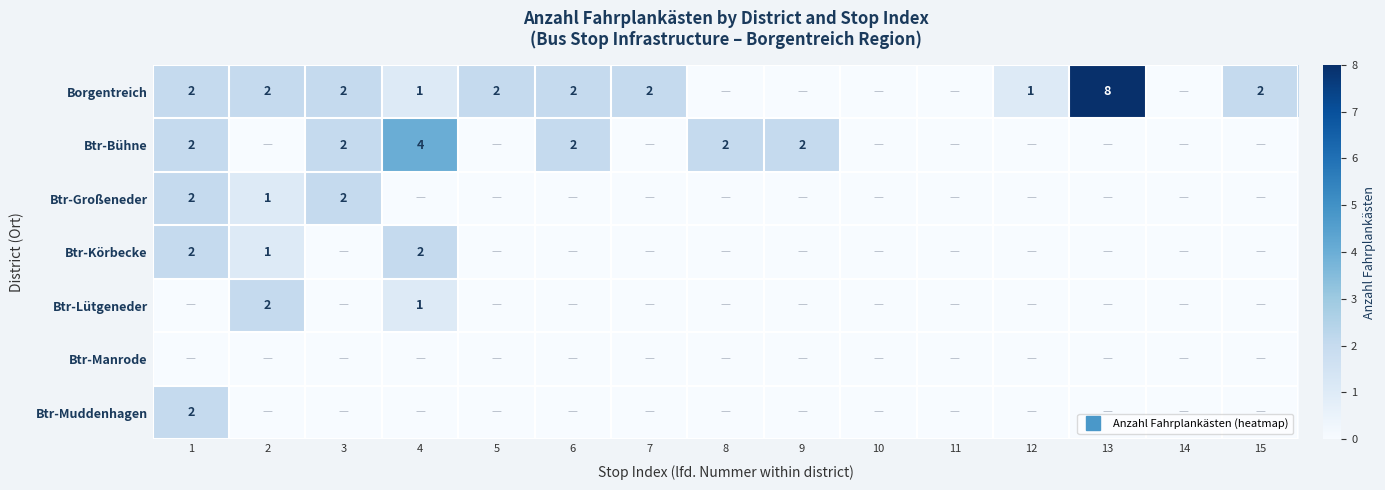

Which series has the widest spread of values?

Borgentreich